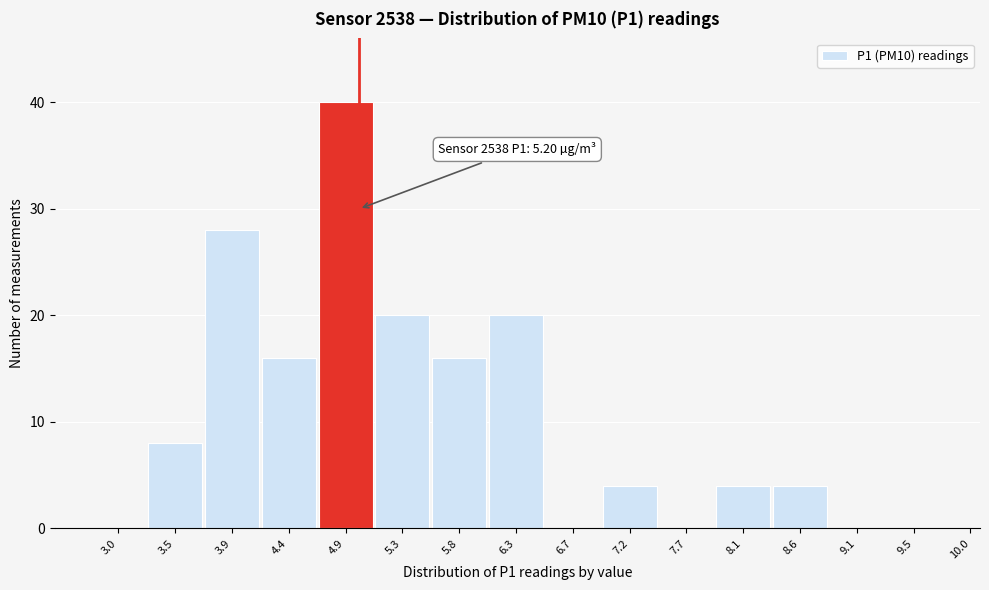

Reading right to left, list all the values displayed in this chart.

10.0=0	9.5=0	9.1=0	8.6=4	8.1=4	7.7=0	7.2=4	6.7=0	6.3=20	5.8=16	5.3=20	4.9=40	4.4=16	3.9=28	3.5=8	3.0=0